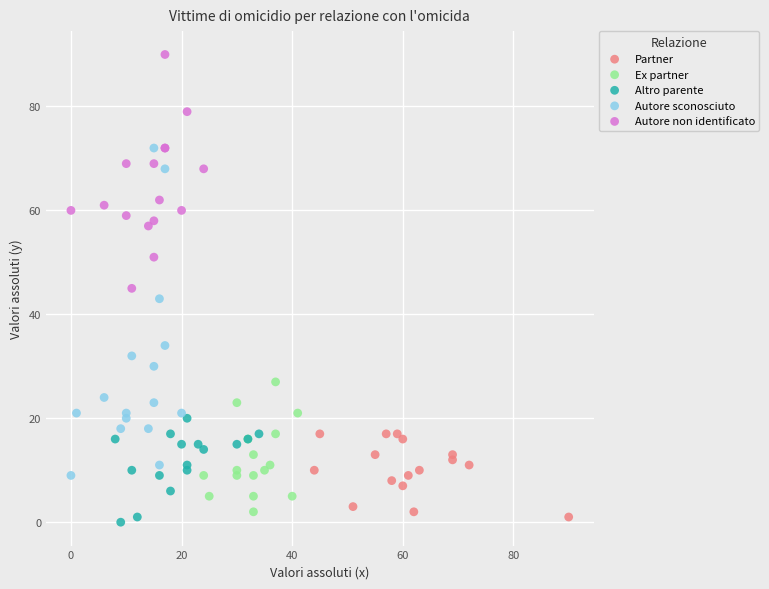

Which series contains the highest Y value?

Autore non identificato